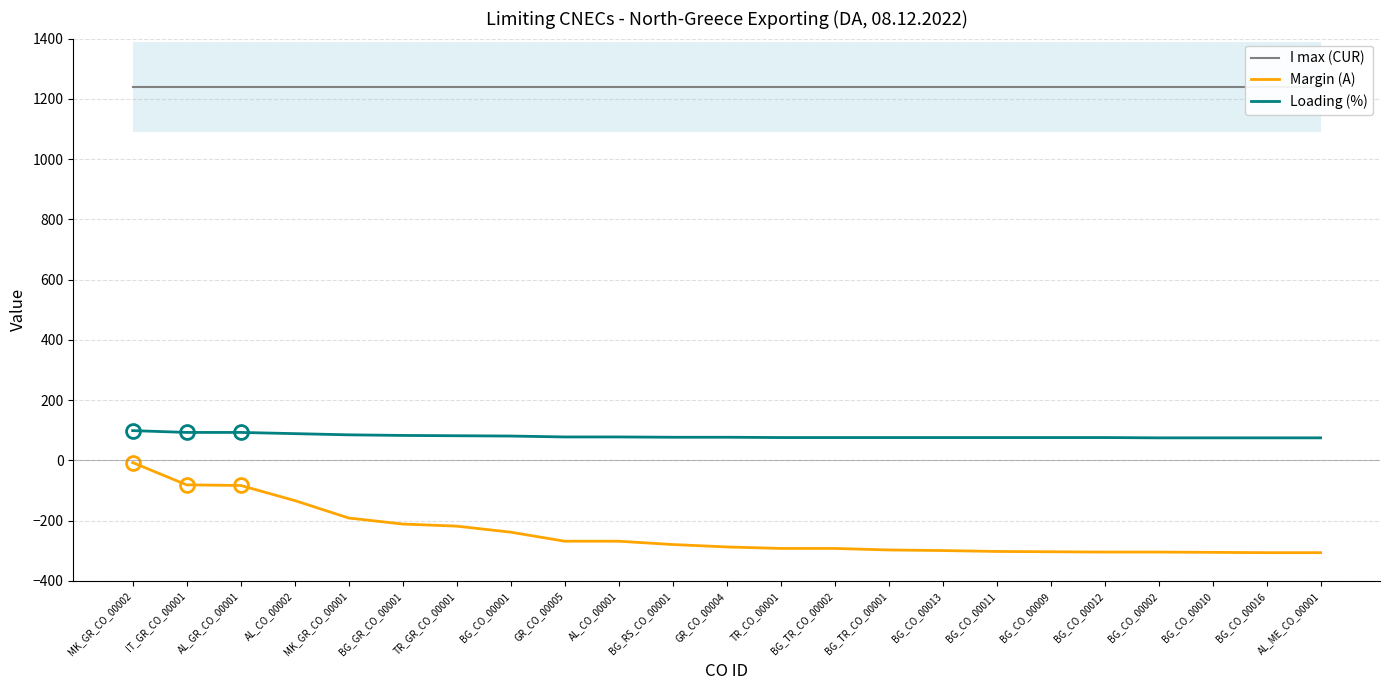

Reading left to right, extract all data points from this chart.

I max (CUR): MK_GR_CO_00002=1240	IT_GR_CO_00001=1240	AL_GR_CO_00001=1240	AL_CO_00002=1240	MK_GR_CO_00001=1240	BG_GR_CO_00001=1240	TR_GR_CO_00001=1240	BG_CO_00001=1240	GR_CO_00005=1240	AL_CO_00001=1240	BG_RS_CO_00001=1240	GR_CO_00004=1240	TR_CO_00001=1240	BG_TR_CO_00002=1240	BG_TR_CO_00001=1240	BG_CO_00013=1240	BG_CO_00011=1240	BG_CO_00009=1240	BG_CO_00012=1240	BG_CO_00002=1240	BG_CO_00010=1240	BG_CO_00016=1240	AL_ME_CO_00001=1240
Margin (A): MK_GR_CO_00002=-7	IT_GR_CO_00001=-81	AL_GR_CO_00001=-83	AL_CO_00002=-133	MK_GR_CO_00001=-191	BG_GR_CO_00001=-211	TR_GR_CO_00001=-218	BG_CO_00001=-238	GR_CO_00005=-268	AL_CO_00001=-268	BG_RS_CO_00001=-279	GR_CO_00004=-287	TR_CO_00001=-292	BG_TR_CO_00002=-292	BG_TR_CO_00001=-297	BG_CO_00013=-299	BG_CO_00011=-302	BG_CO_00009=-303	BG_CO_00012=-304	BG_CO_00002=-304	BG_CO_00010=-305	BG_CO_00016=-306	AL_ME_CO_00001=-306
Loading (%): MK_GR_CO_00002=99	IT_GR_CO_00001=93	AL_GR_CO_00001=93	AL_CO_00002=89	MK_GR_CO_00001=85	BG_GR_CO_00001=83	TR_GR_CO_00001=82	BG_CO_00001=81	GR_CO_00005=78	AL_CO_00001=78	BG_RS_CO_00001=77	GR_CO_00004=77	TR_CO_00001=76	BG_TR_CO_00002=76	BG_TR_CO_00001=76	BG_CO_00013=76	BG_CO_00011=76	BG_CO_00009=76	BG_CO_00012=76	BG_CO_00002=75	BG_CO_00010=75	BG_CO_00016=75	AL_ME_CO_00001=75